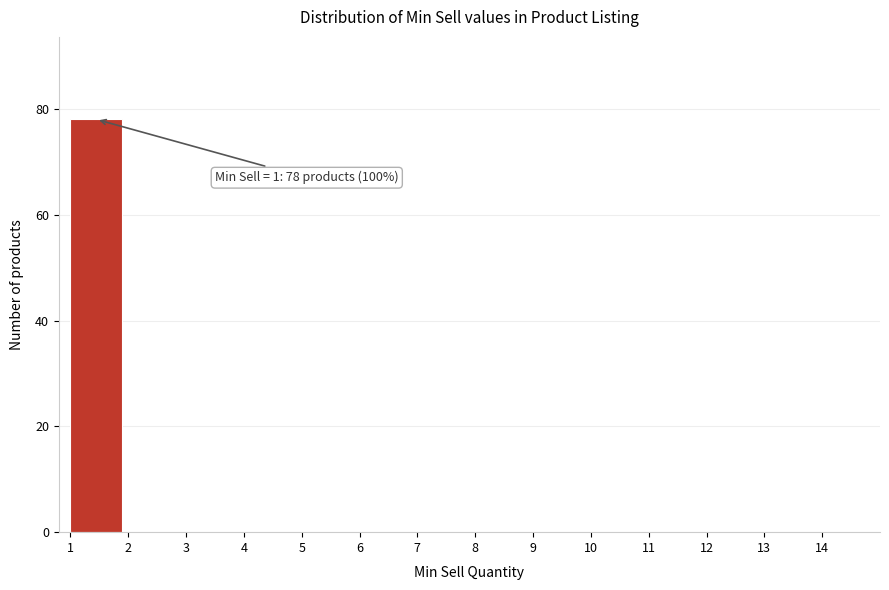

Over which range of the x-axis is the bar tallest?

1 to 2